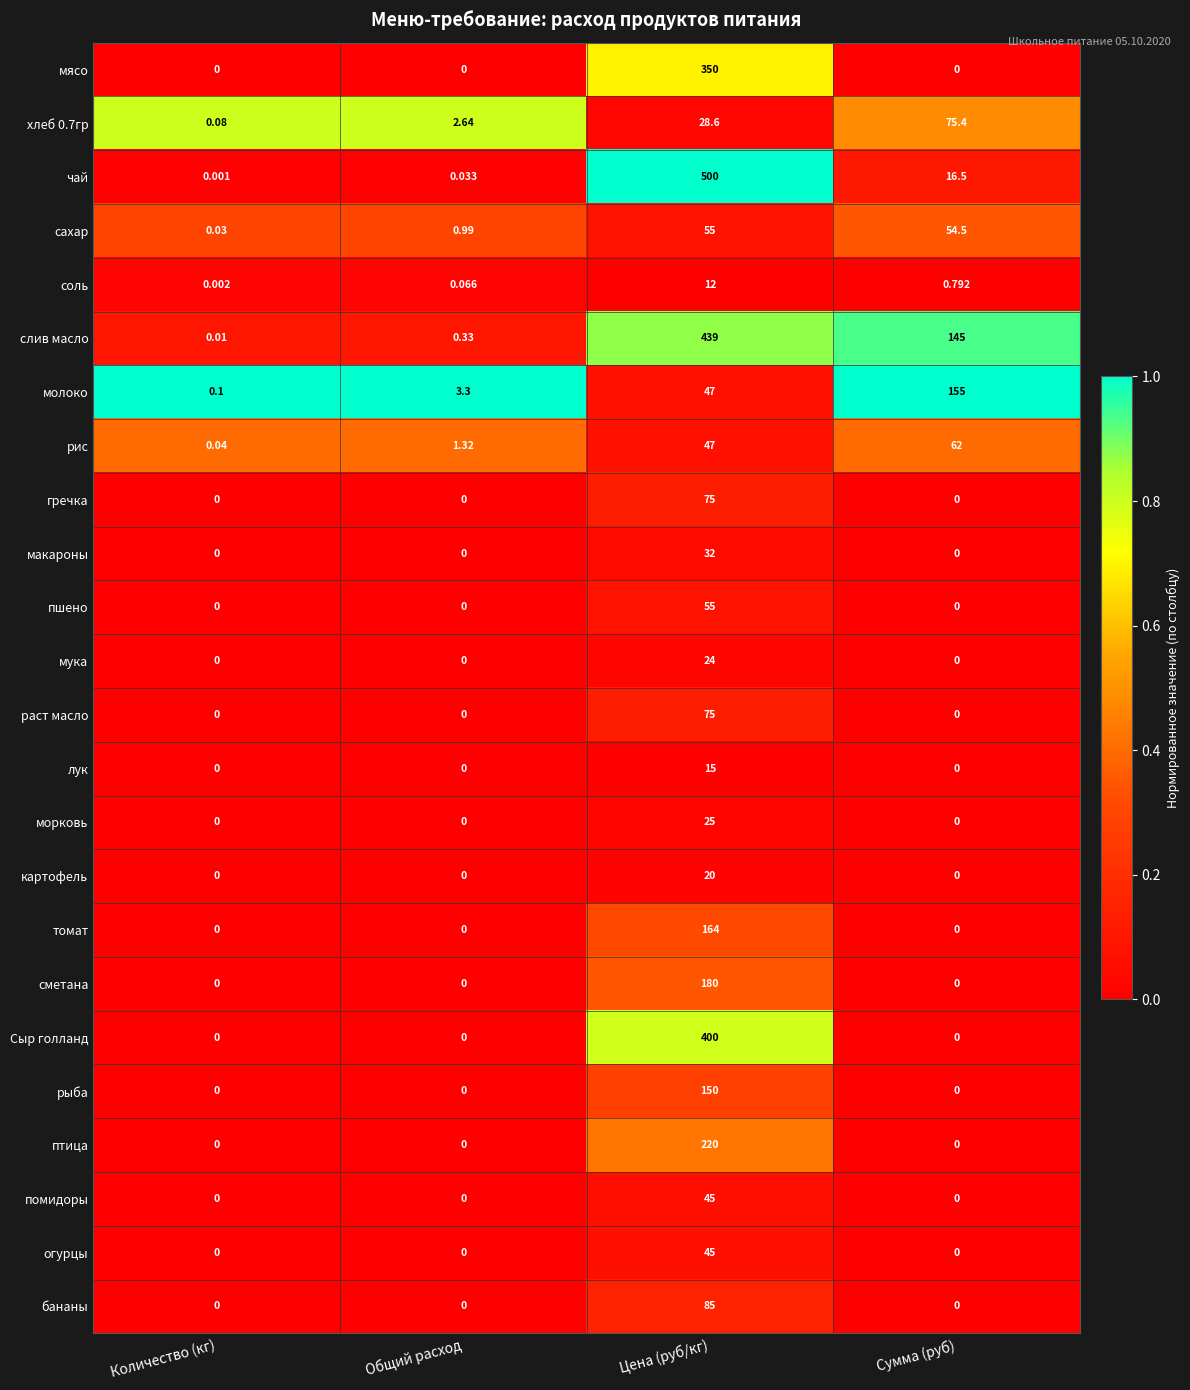

Which series changed the most between Общий расход and Сумма (руб)?

молоко